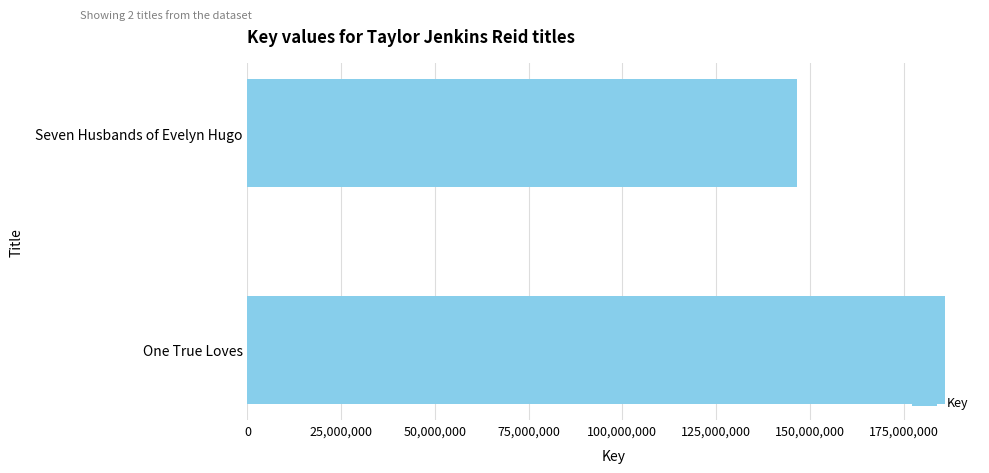

What is the ratio of the value at One True Loves to the value at Seven Husbands of Evelyn Hugo?

1.3